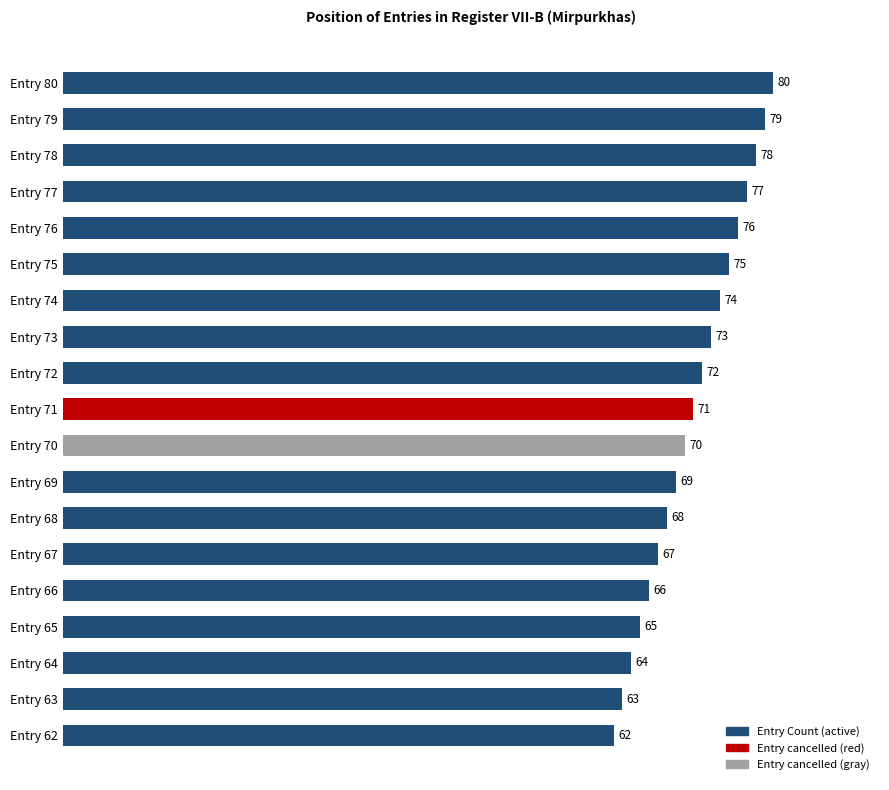

The value at Entry 63 is 63. True or false?

True